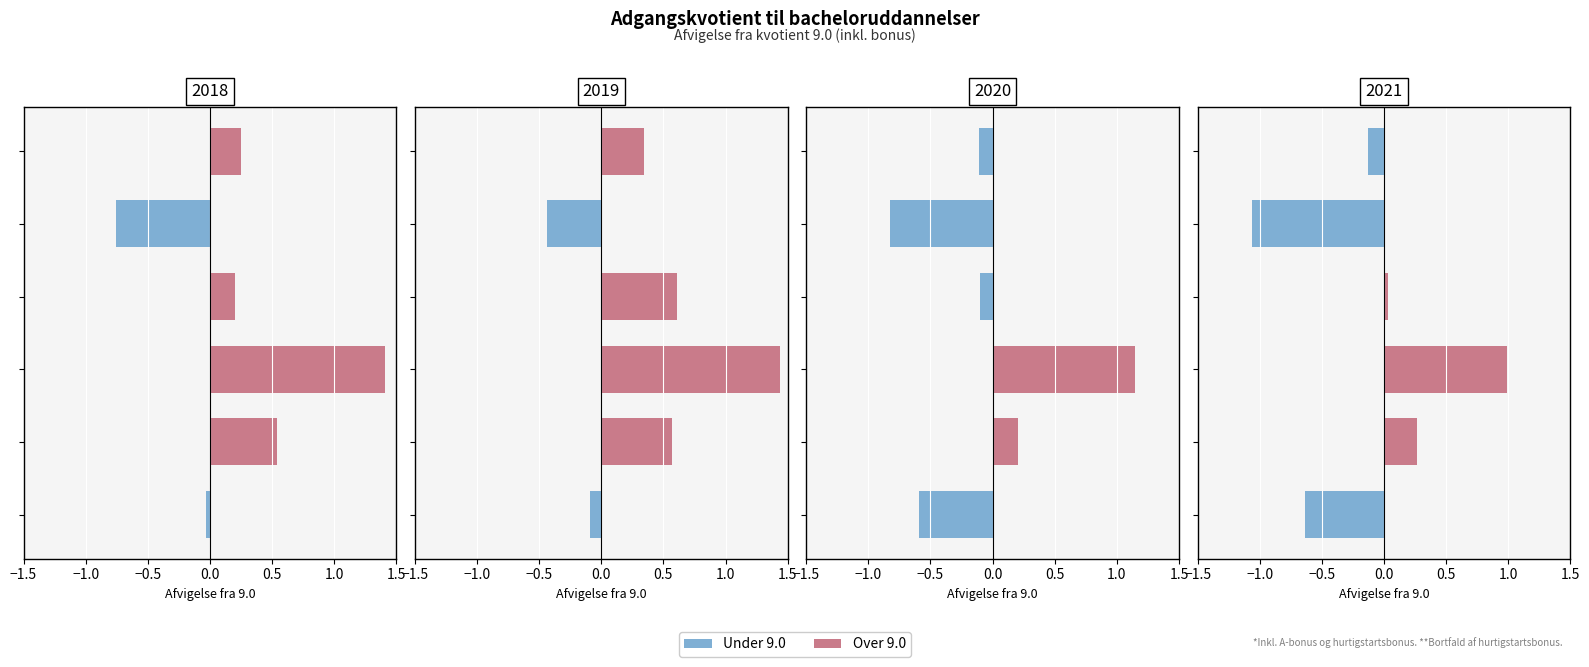

Between −1.0 and 0.5, which series saw the biggest shift?

Below 9.0